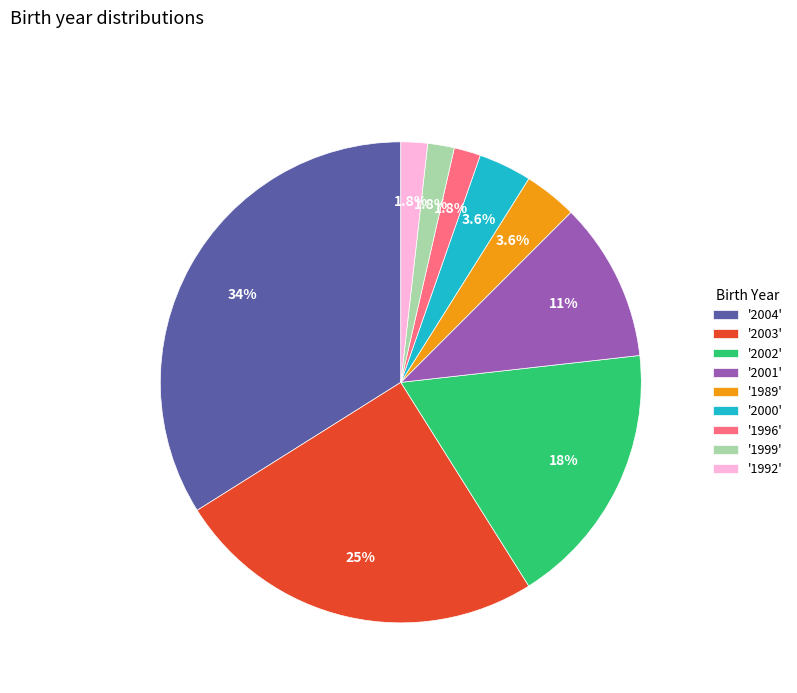

Is there any slice that represents more than half of the pie?

No